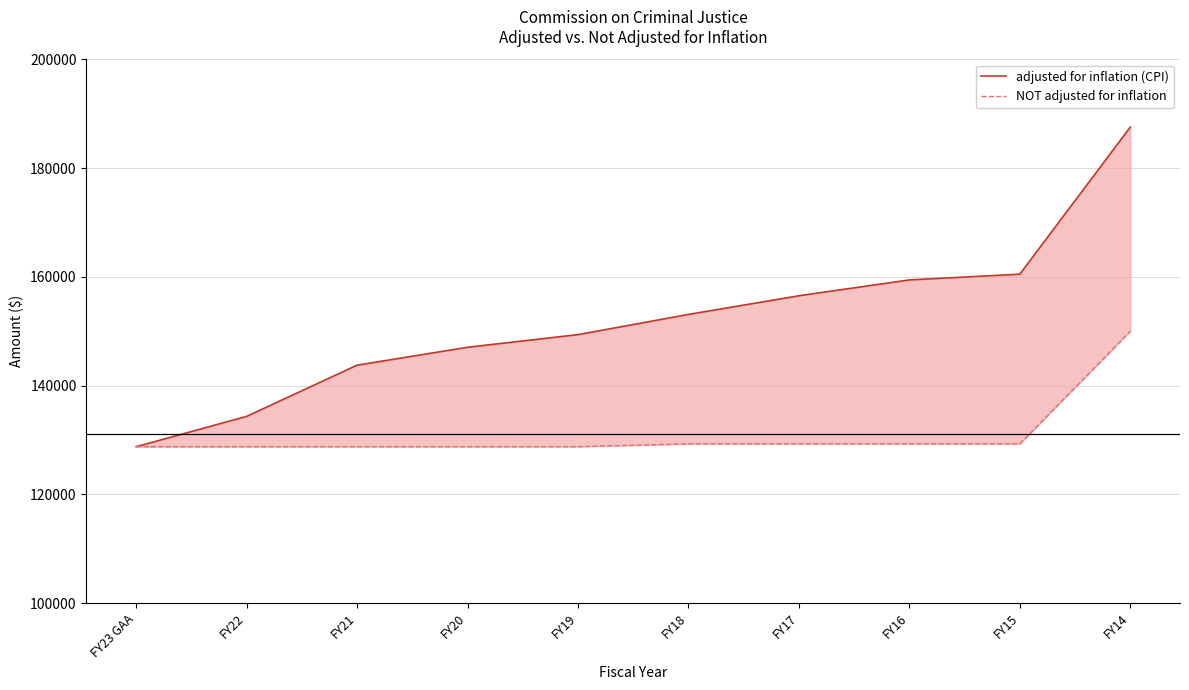

List the series in order of their overall mean, highest first.

adjusted for inflation (CPI), NOT adjusted for inflation